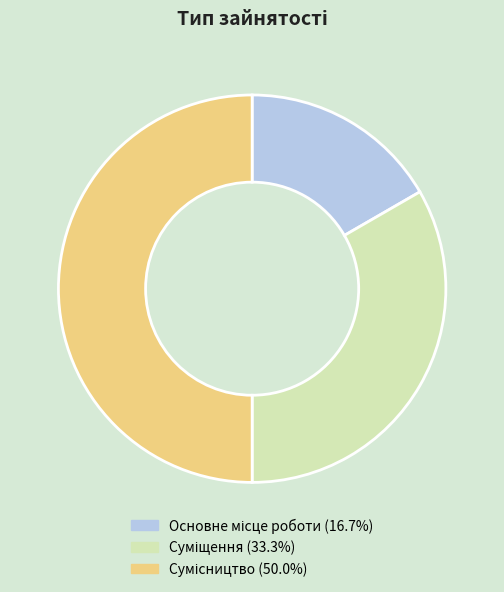

How many segments does this pie chart have?

3